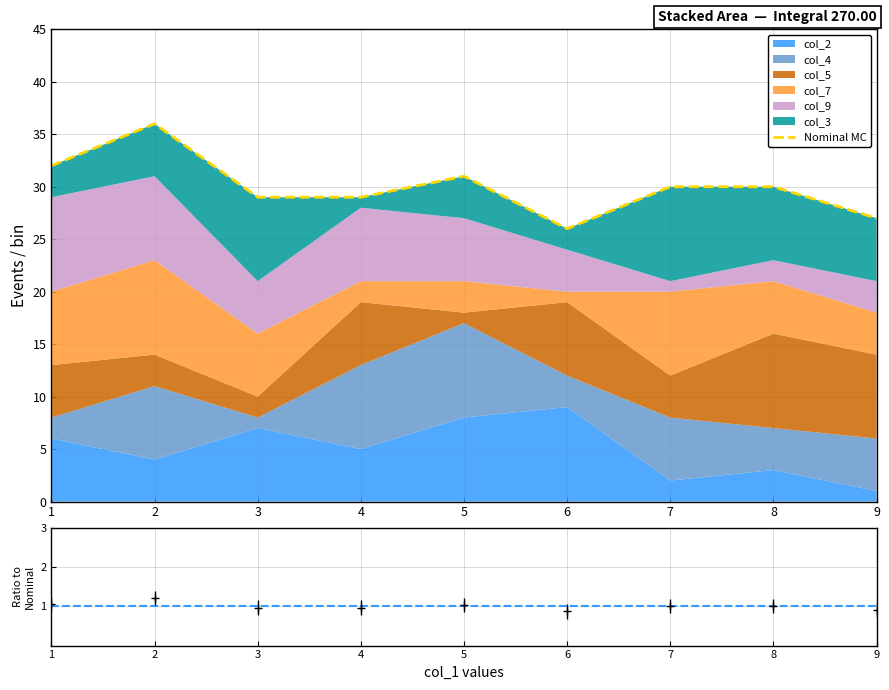

How many values exceed 30?

3